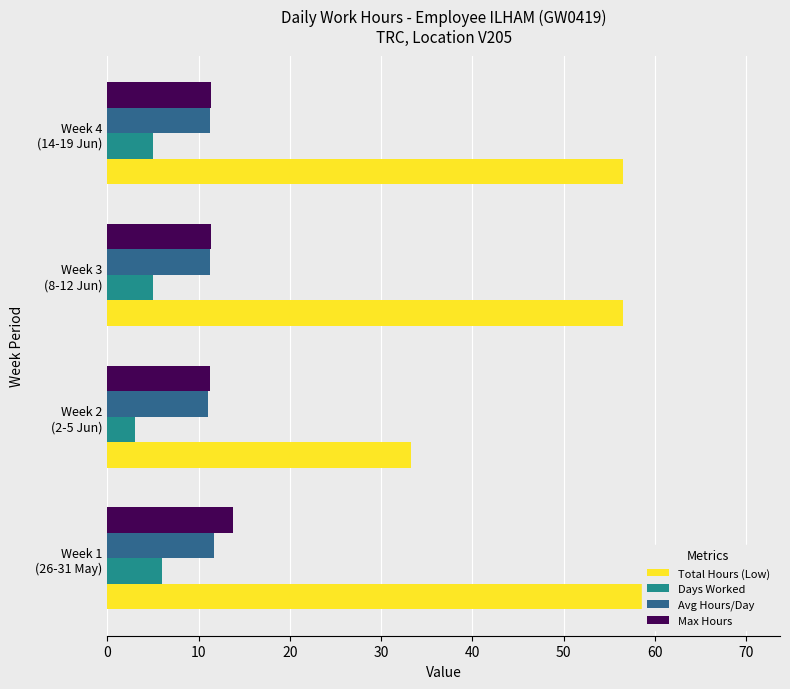

What is the value of the Total Hours (Low) bar at the 2nd from the left?

33.2